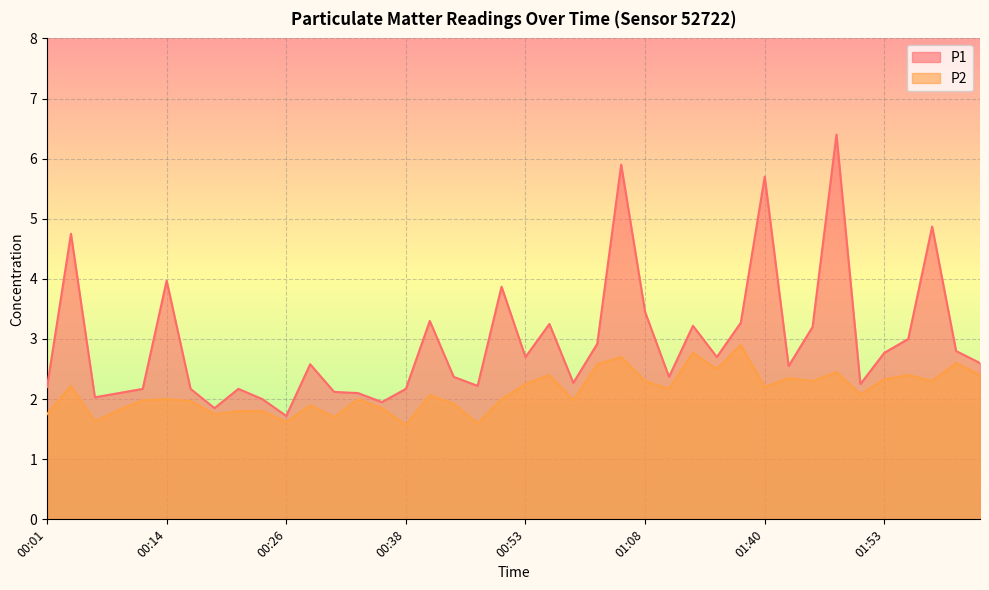

Where does the P1 series first go above 2?

00:01